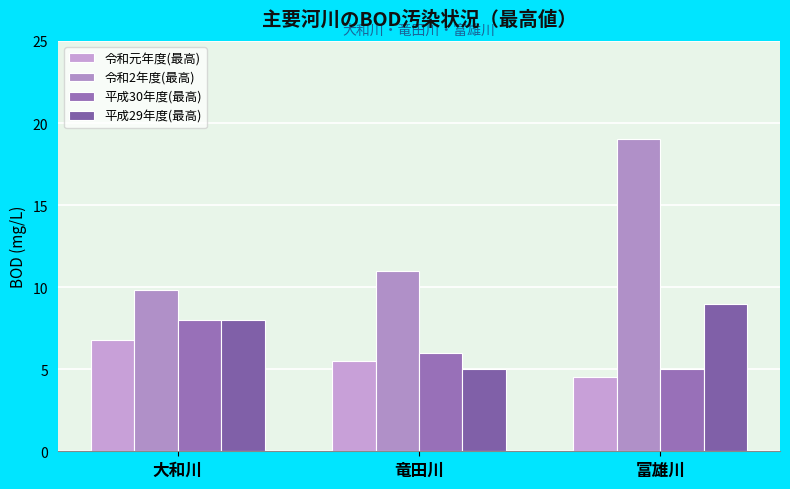

Read the 令和2年度(最高) value at 竜田川.

11.0